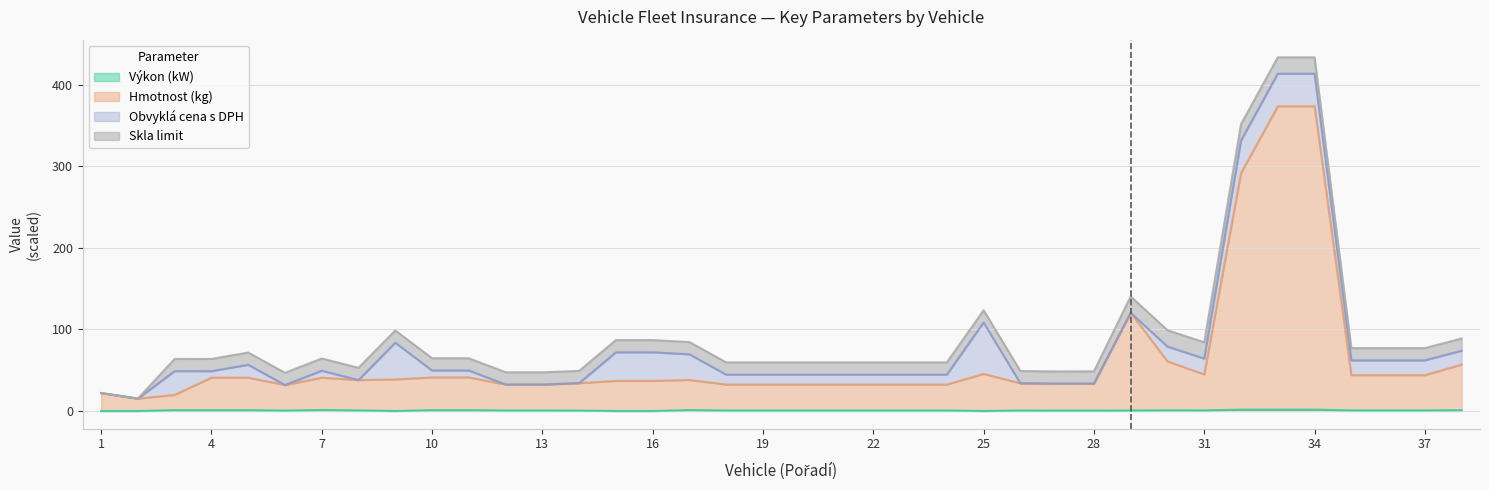

Does the chart display data point markers on the line(s)?

No